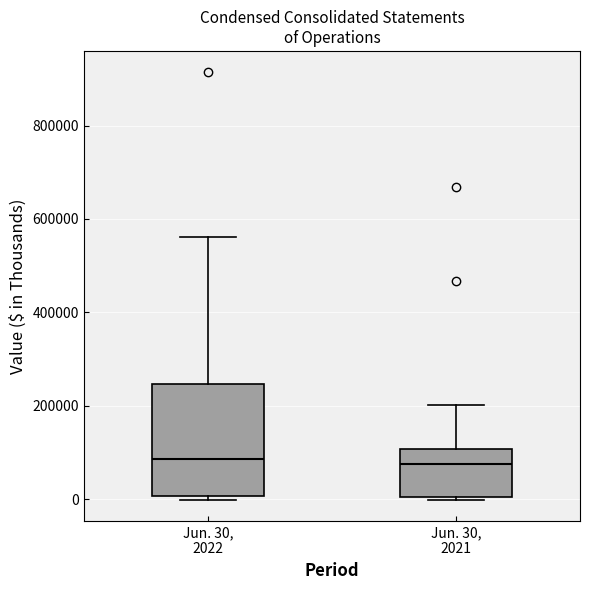

Reading left to right, transcribe this box plot: for each box, give where its median line is, the range the box spans, and where its two whiskers end, as read against the y-axis. The values are not printed on the chart, so give them approximately, as read against the axis.

Jun. 30, 2022: median 80000, box 0 to 240000, whiskers 0 (just below the box's lower edge) to 560000
Jun. 30, 2021: median 80000, box 0 to 100000, whiskers 0 (just below the box's lower edge) to 200000